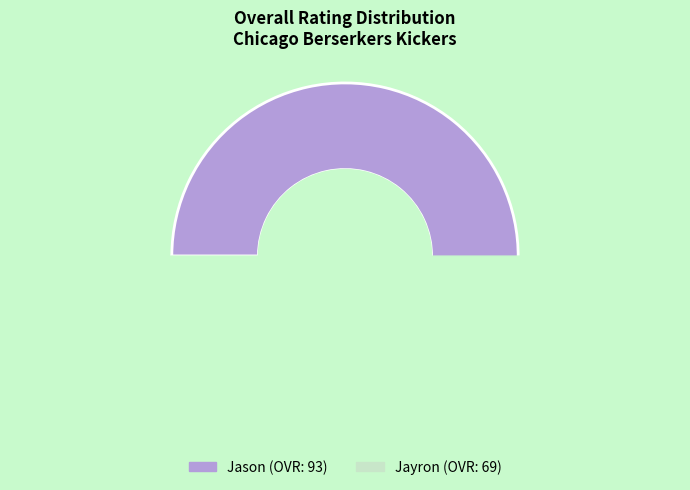

What is the largest slice in the pie chart?

Jason